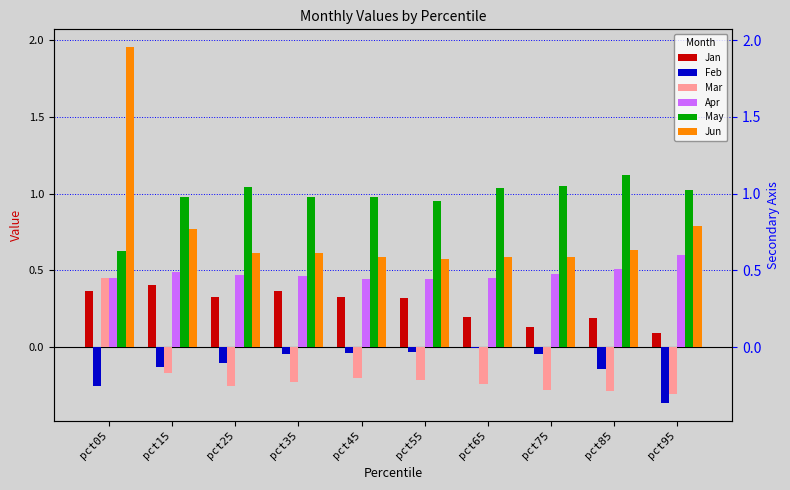

Count the number of categories in the chart.

10